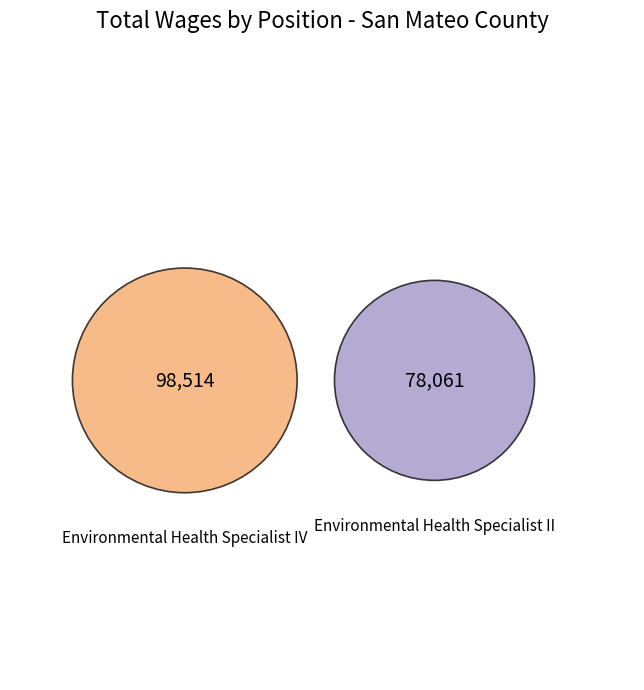

Approximately how many times larger is the value at Environmental Health Specialist II compared to Environmental Health Specialist IV?

0.8